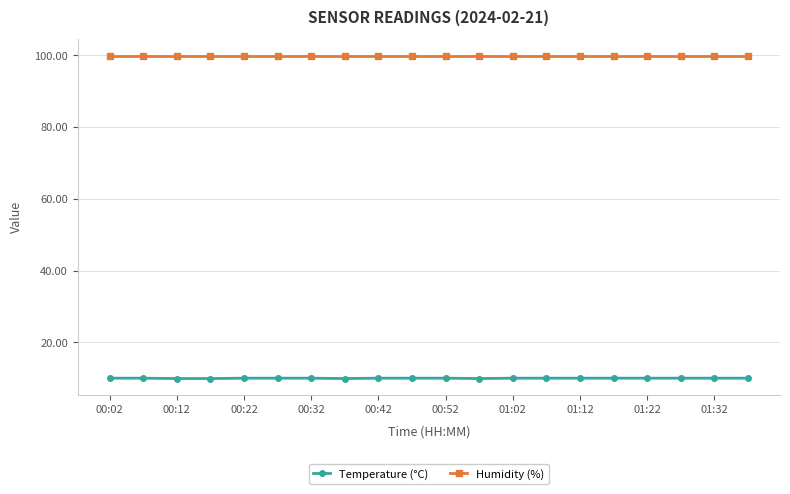

What is the average value of the Humidity (%) series?

99.9